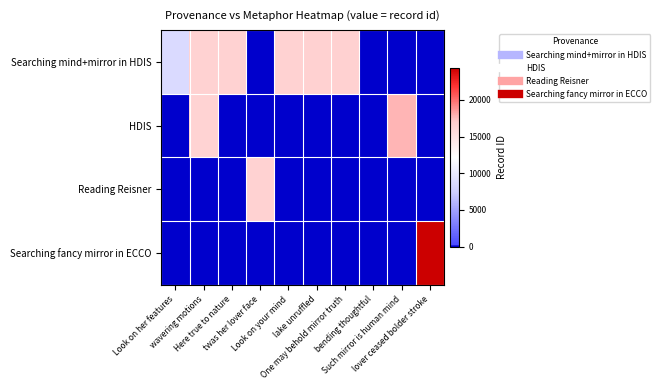

What is the difference between the highest and lowest values at wavering motions?

16363